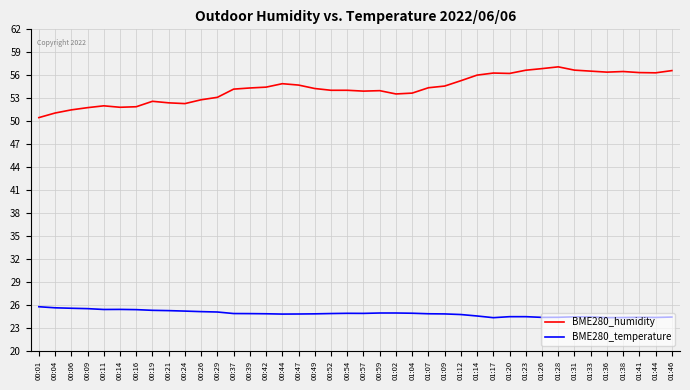

Does the chart have visible grid lines?

Yes